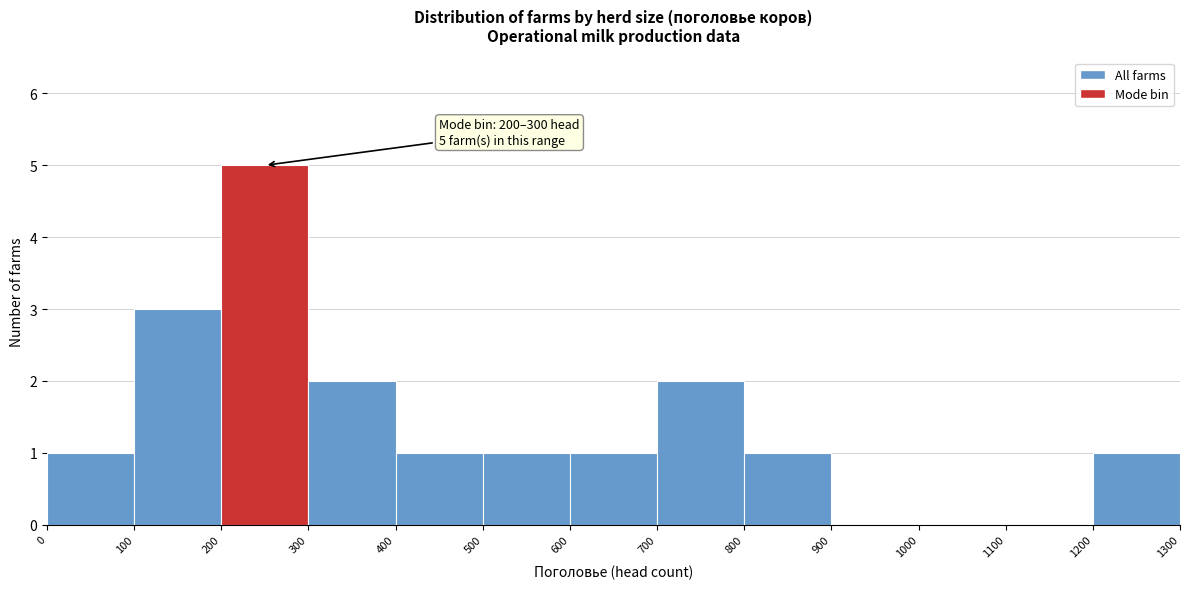

Over which range of the x-axis is the bar tallest?

200 to 300